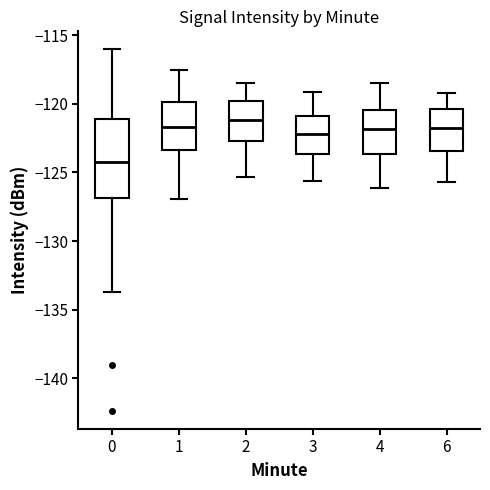

Which box is the tallest, from its lower edge to its upper edge?

0